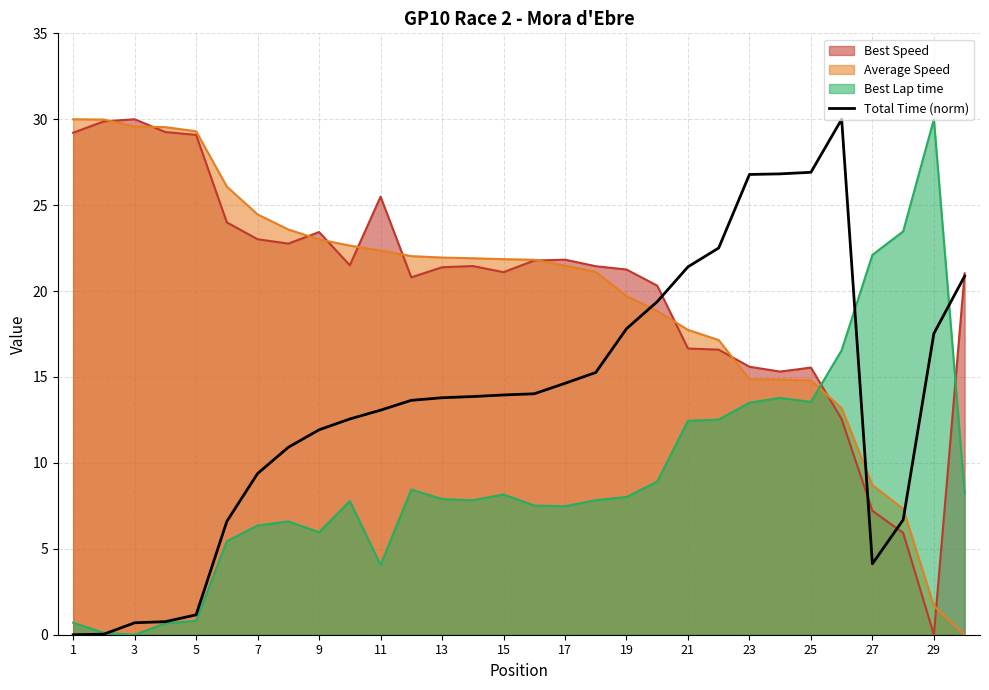

Between which two adjacent categories do Total Time and Best Lap time first intersect?

2 and 3